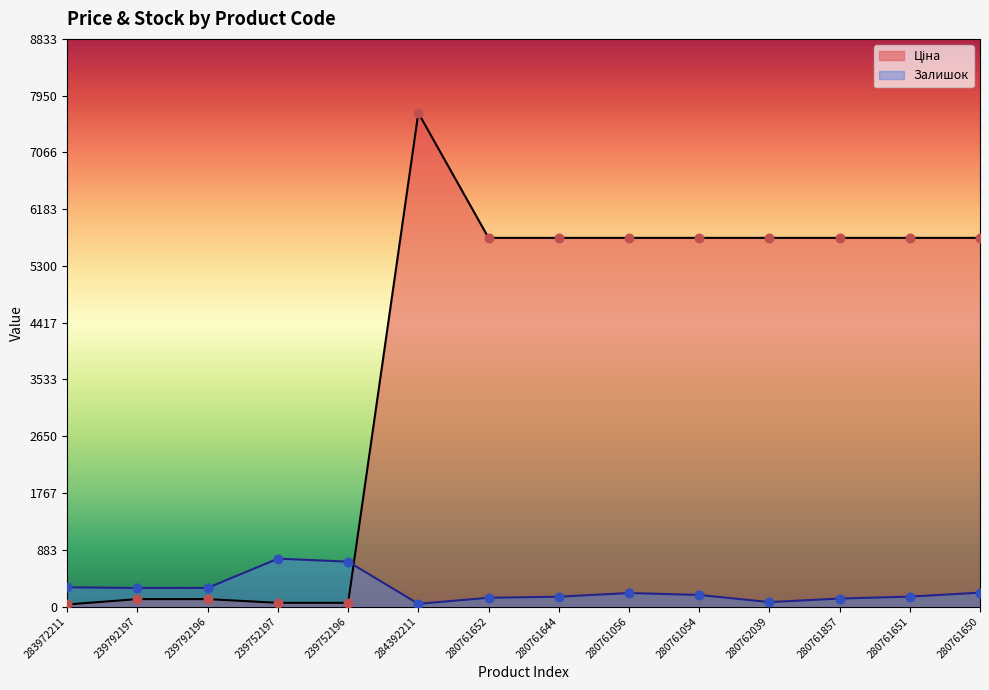

Is the value of Ціна at 280761056 greater than the value of Залишок at 283972211?

Yes